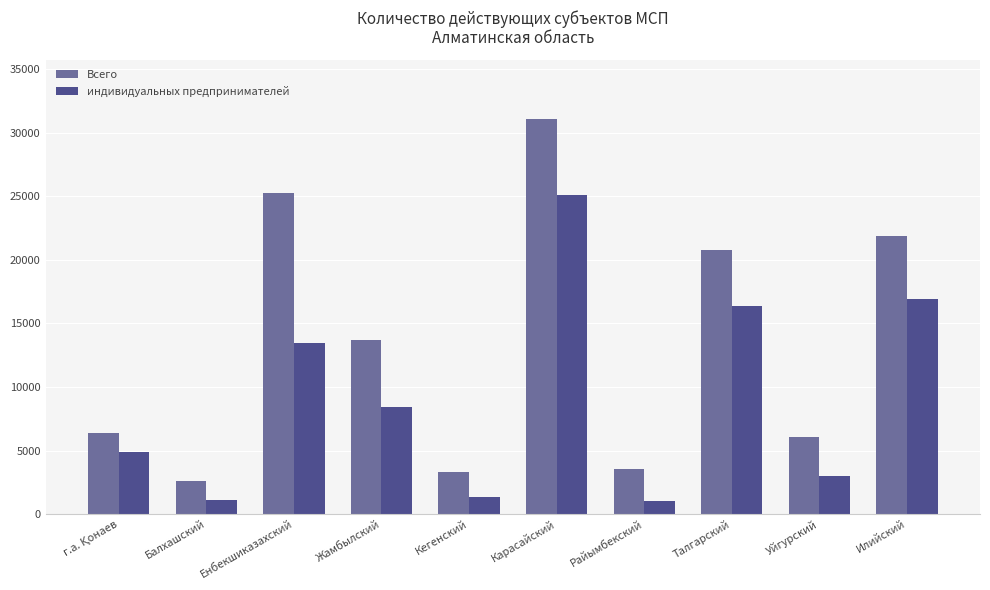

What is the label of the 4th bar from the left?

Жамбылский